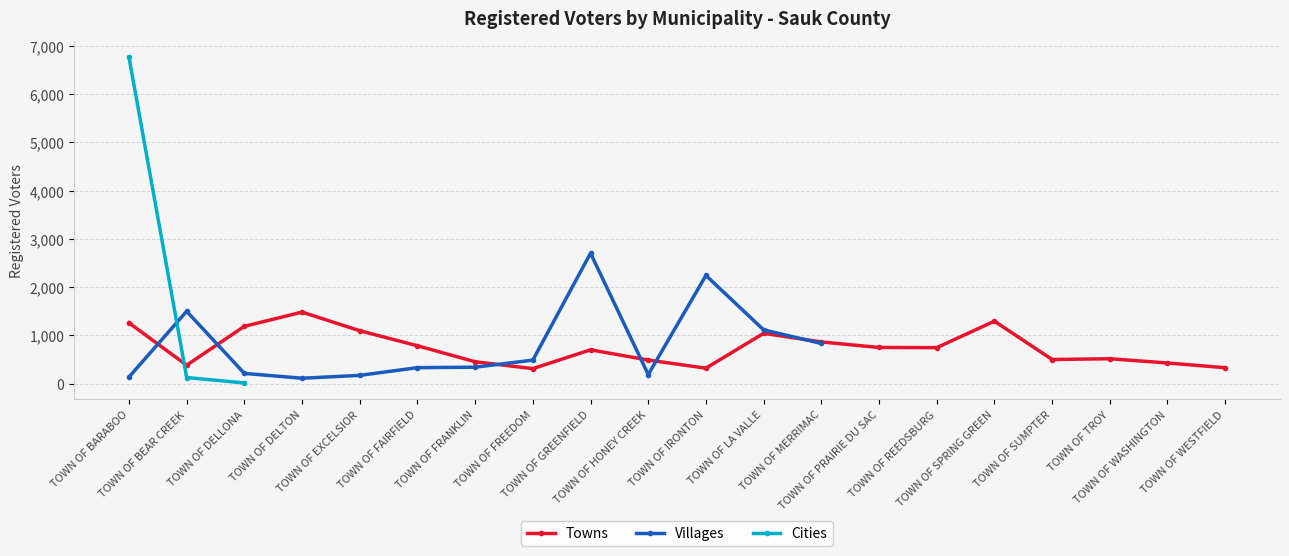

True or false: Villages has a value of 89.8 at TOWN OF EXCELSIOR.

False